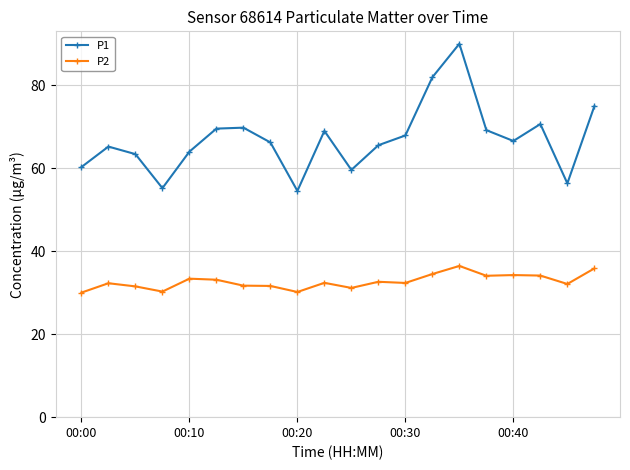

What is the difference between the maximum and second lowest values in the P2 series?

6.3